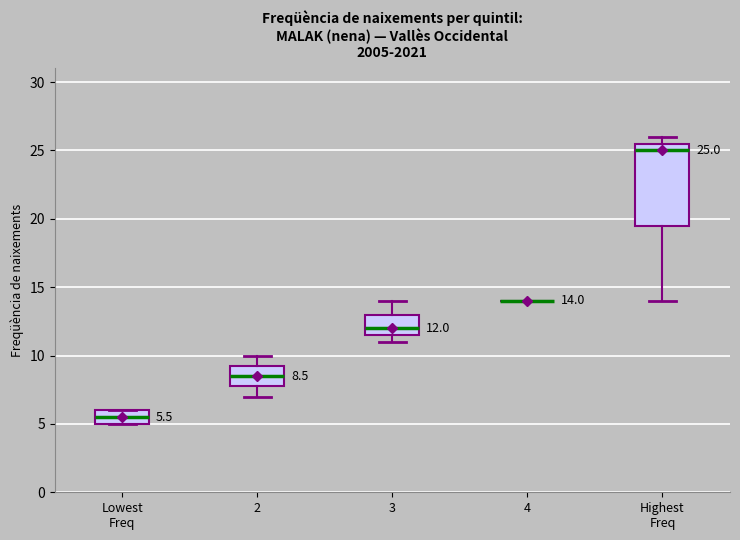

Comparing the boxes themselves (not the whiskers), which one is the tallest?

Highest Freq